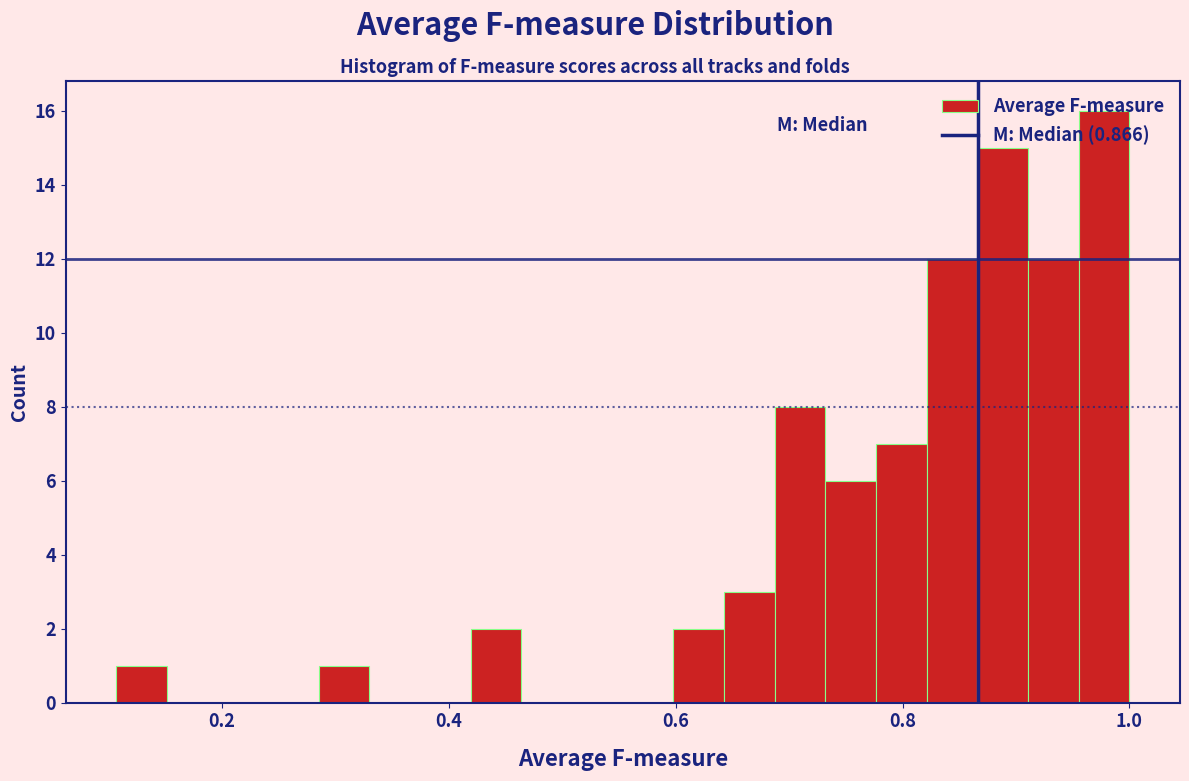

Read against the x-axis, roughly where is the centre of the tallest bar?

0.98